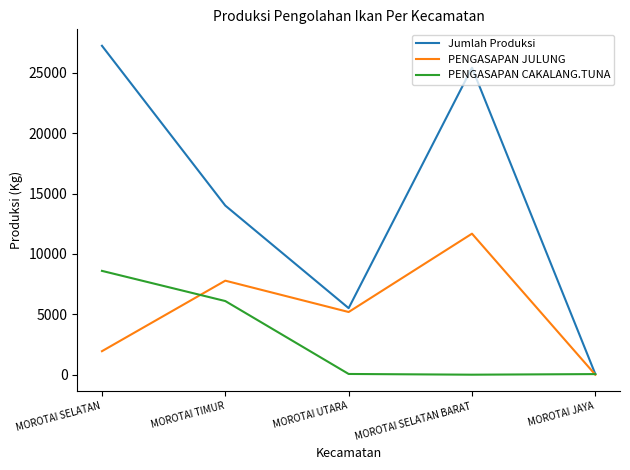

Rank the series by their maximum value, from highest to lowest.

Jumlah Produksi, PENGASAPAN JULUNG, PENGASAPAN CAKALANG.TUNA